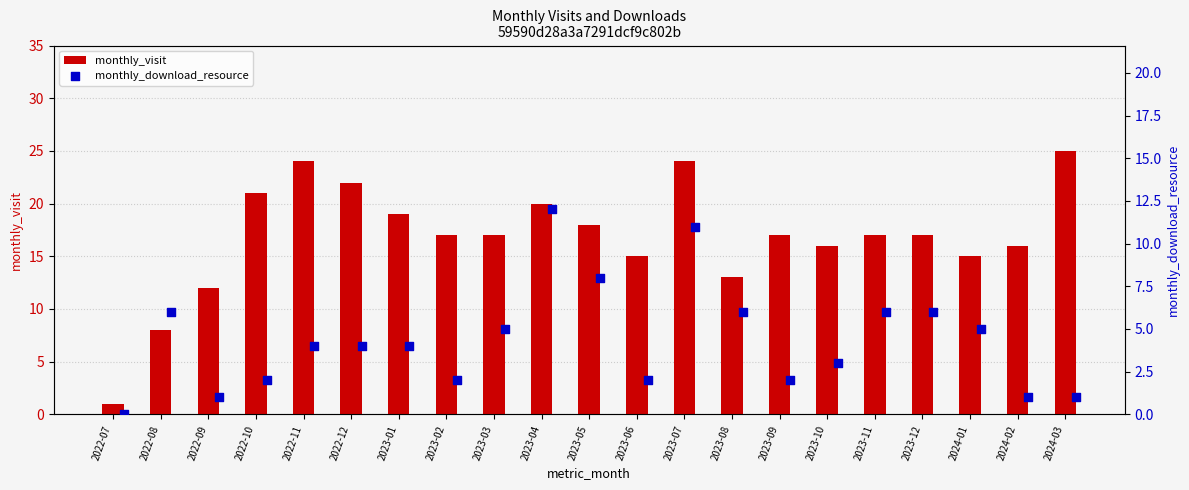

At how many categories does at least one series exceed 20?

5